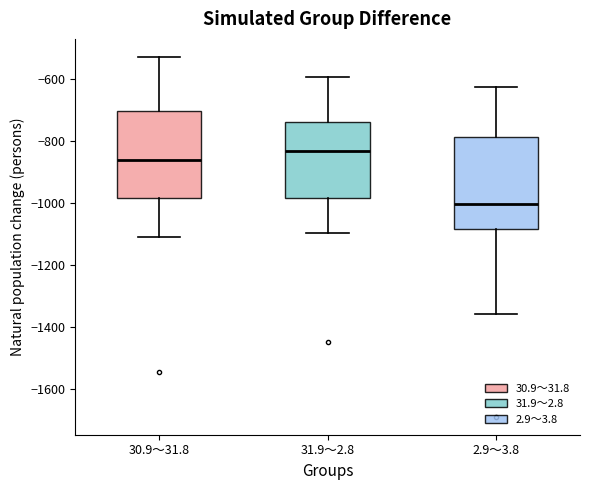

Reading left to right, transcribe this box plot: for each box, give where its median line is, the range the box spans, and where its two whiskers end, as read against the y-axis. The values are not printed on the chart, so give them approximately, as read against the axis.

30.9～31.8: median -860, box -980 to -700, whiskers -1100 to -520
31.9～2.8: median -840, box -980 to -740, whiskers -1100 to -600
2.9～3.8: median -1000, box -1080 to -780, whiskers -1360 to -620